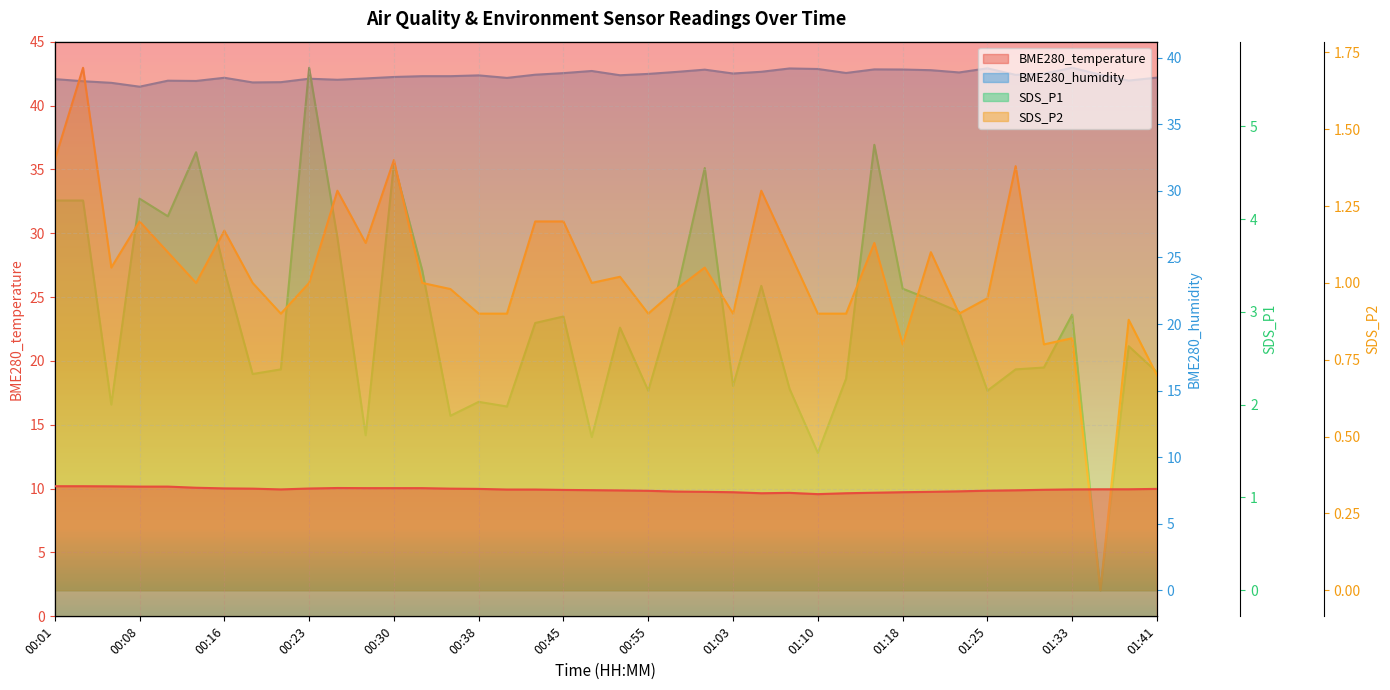

True or false: BME280_temperature has a value of 16.7 at 00:30.

False